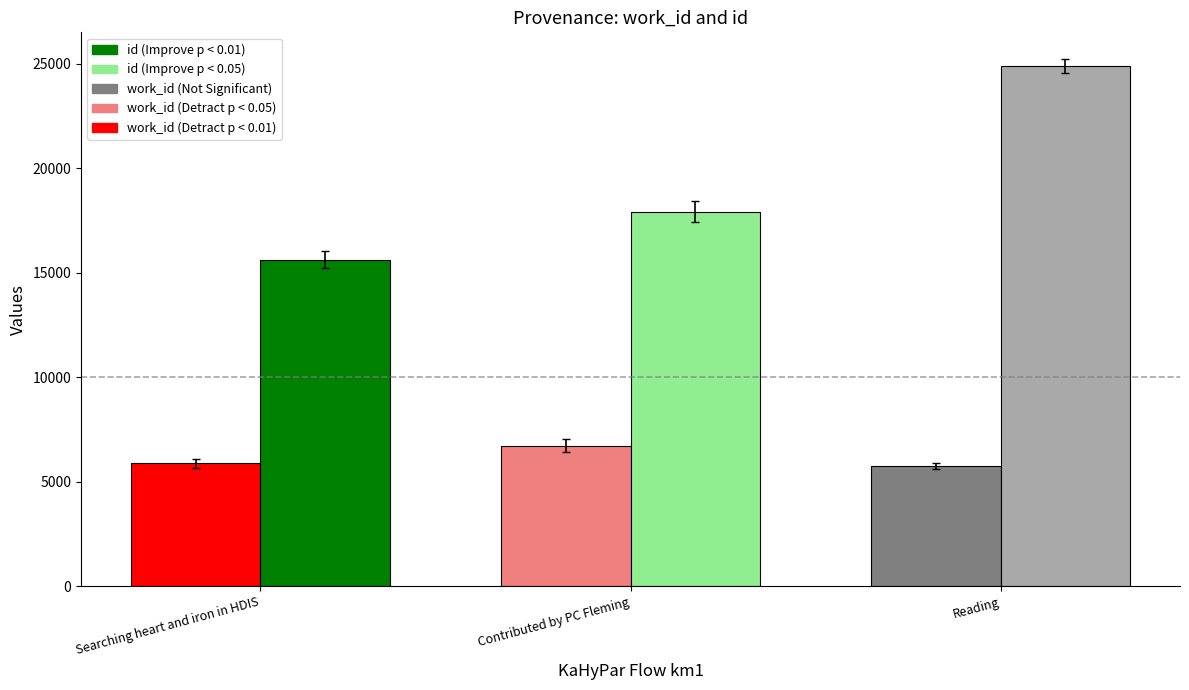

What is the difference between the highest and lowest values at Searching heart and iron in HDIS?

9753